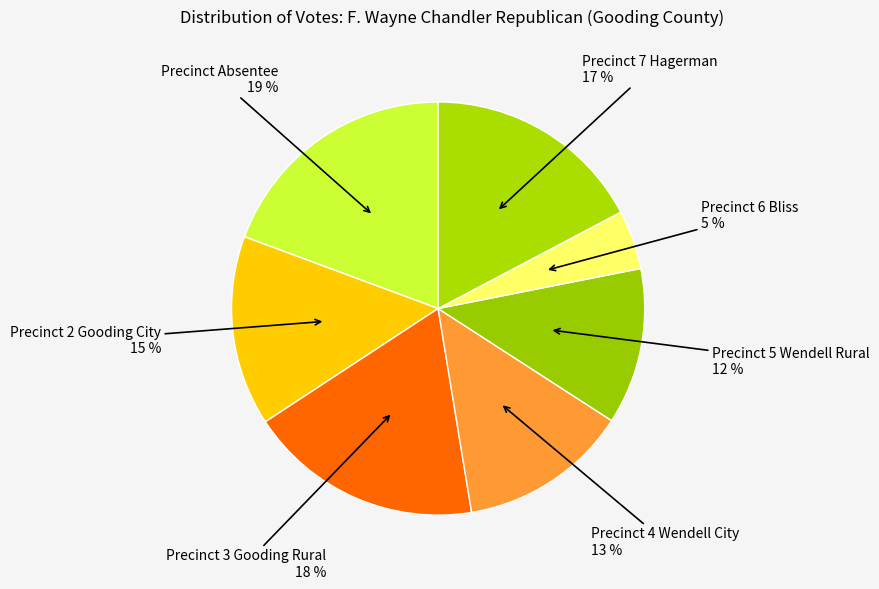

The Precinct 3 Gooding Rural slice represents 26% of the pie. True or false?

False